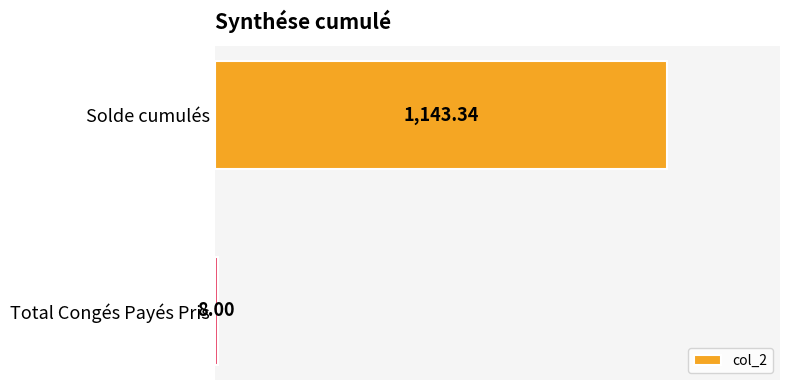

What is the sum of the values at Solde cumulés and Total Congés Payés Pris?

1151.3